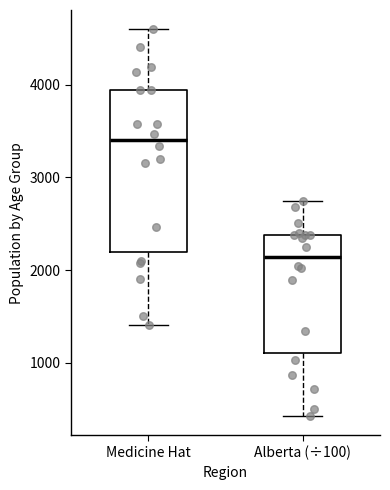

Which box has the highest median line?

Medicine Hat